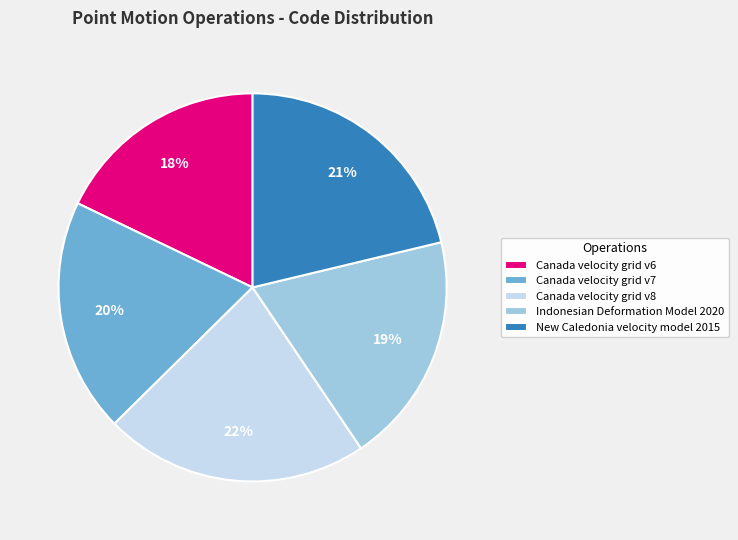

Is the sum of Canada velocity grid v6 and New Caledonia velocity model 2015 greater than half?

No